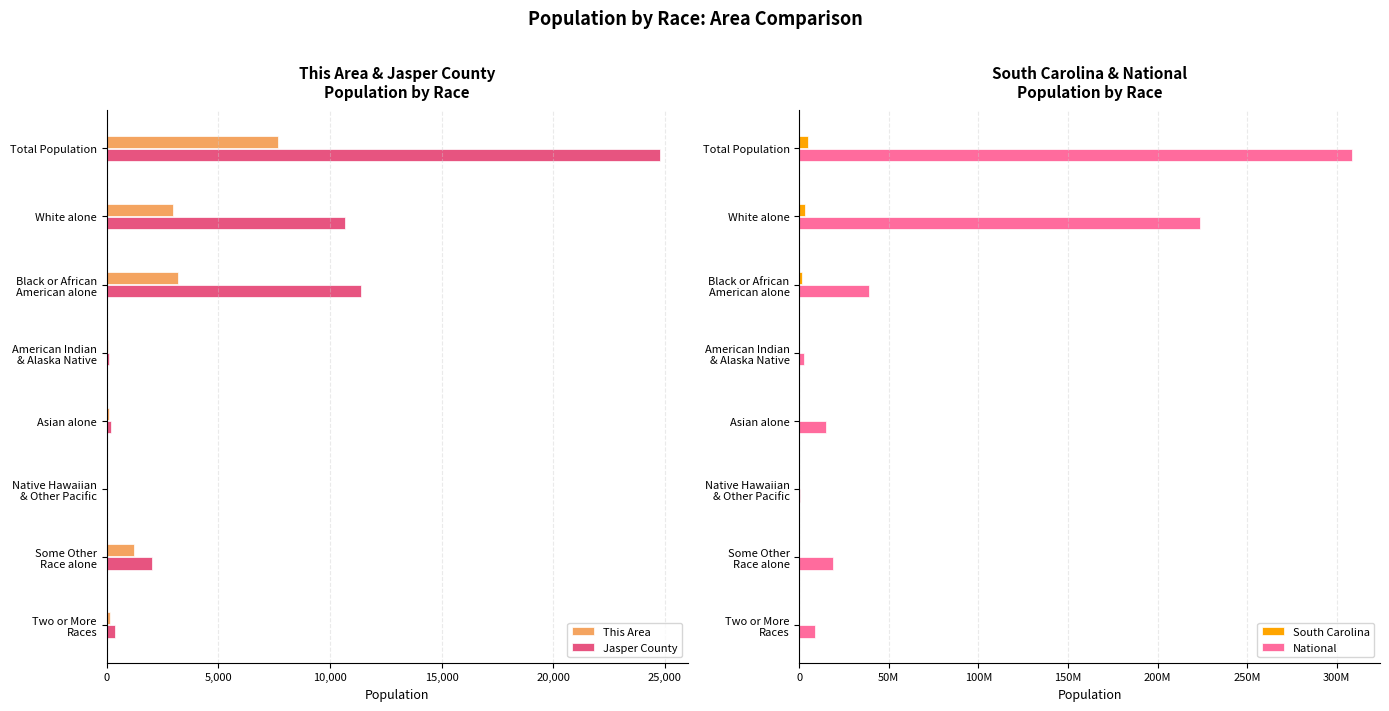

What is the sum of all This Area values?

15366